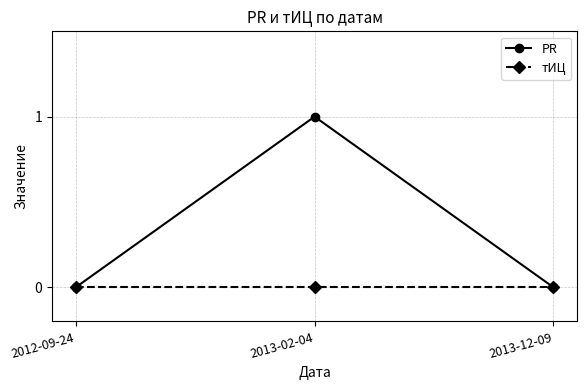

At which category is the sum across all series the highest?

2013-02-04